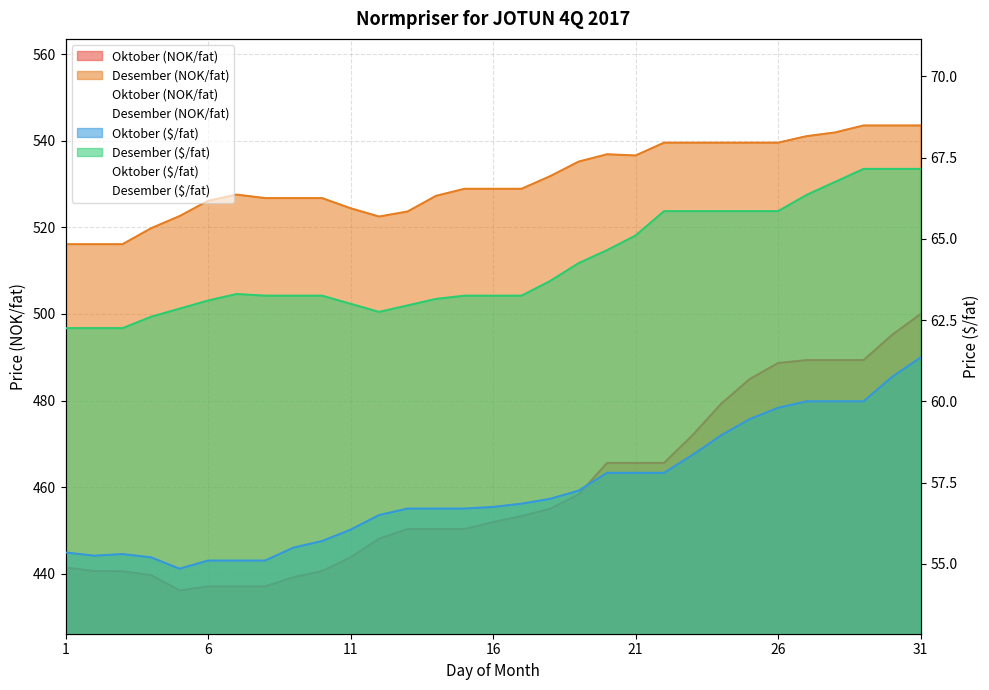

Where is the first local minimum for Desember (NOK/fat)?

12